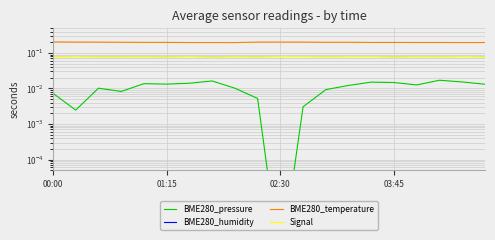

Which series has the largest total across all categories?

BME280_humidity